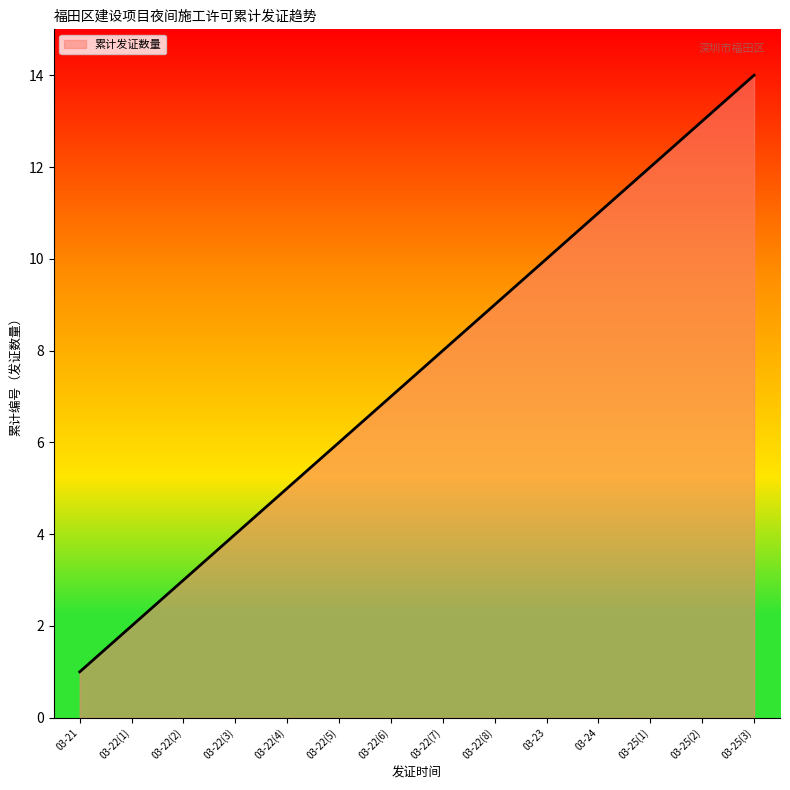

What is the ratio of the value at 03-24 to the value at 03-23?

1.1